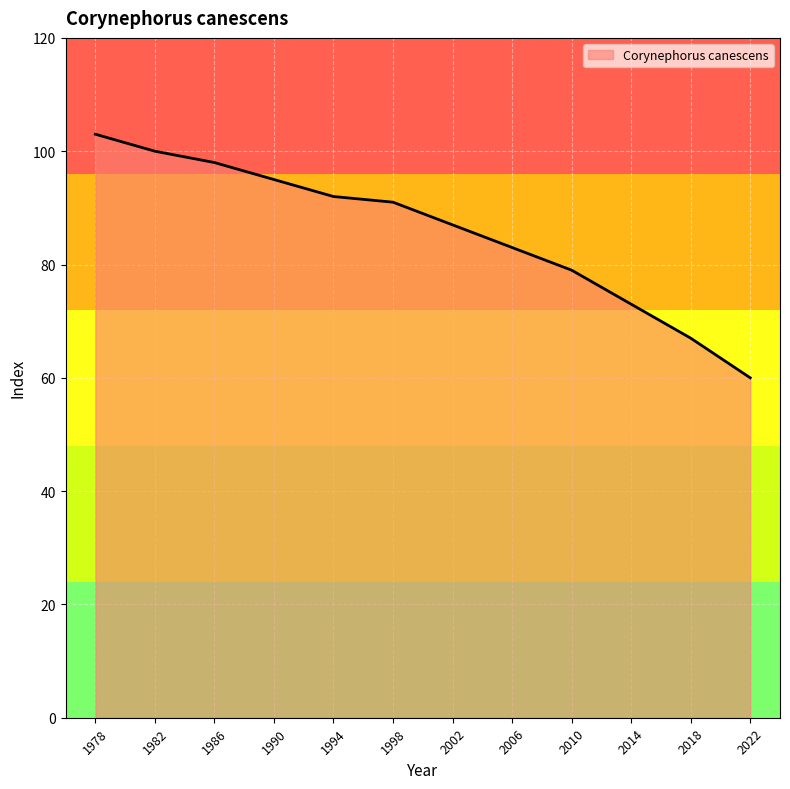

List the labels in order of value, smallest first.

2022, 2018, 2014, 2010, 2006, 2002, 1998, 1994, 1990, 1986, 1982, 1978